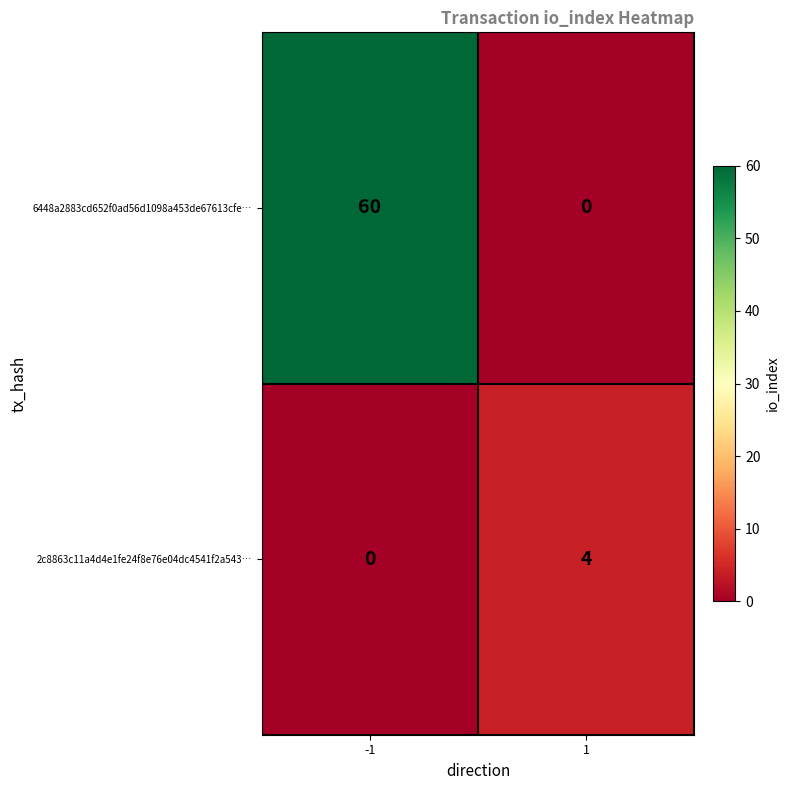

What is the maximum value for 6448a2883cd652f0ad56d1098a453de67613cfe…?

60